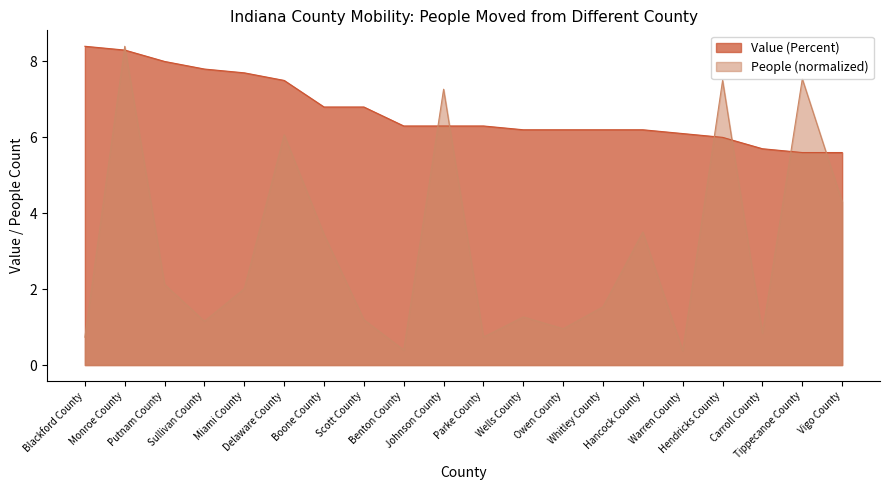

At which label does People (Moved From Different County) reach its peak?

Monroe County